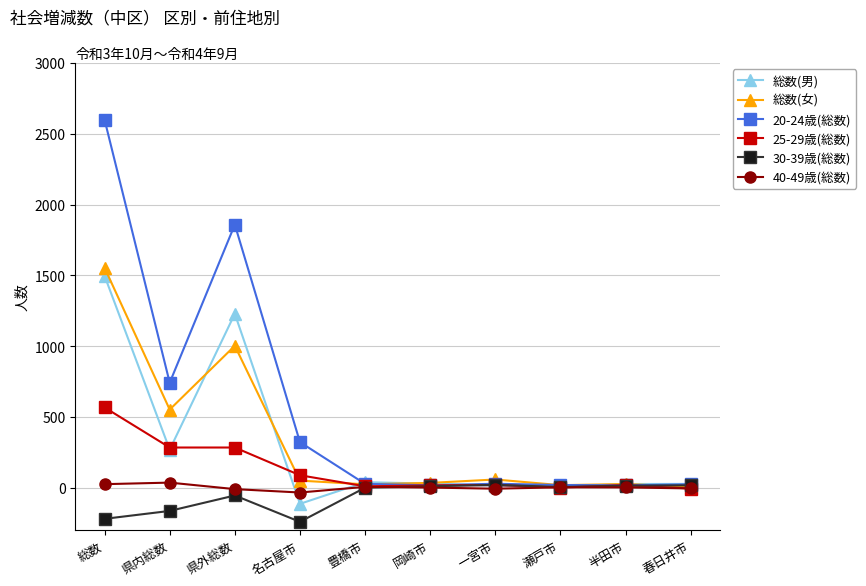

What is the label of the 1st point from the right?

春日井市